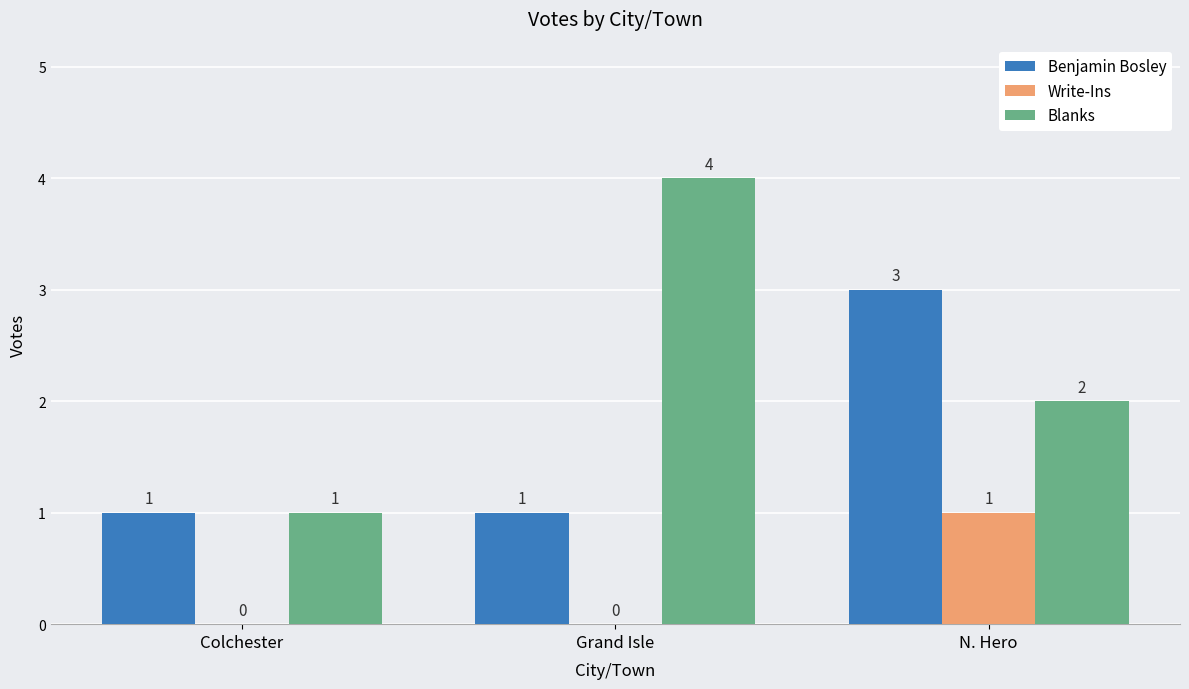

What is the maximum value shown in the chart?

4